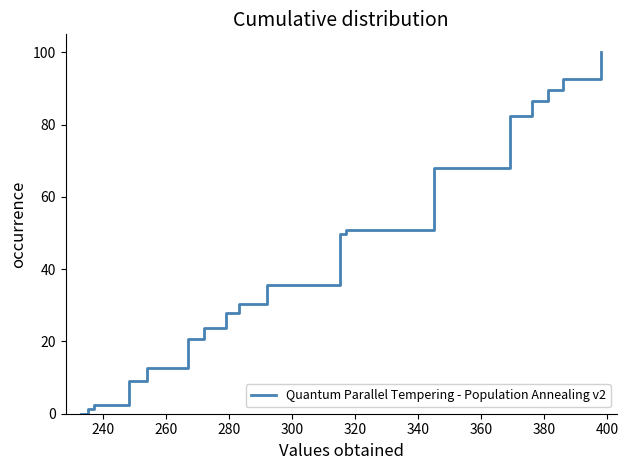

How many positive values are there?

19